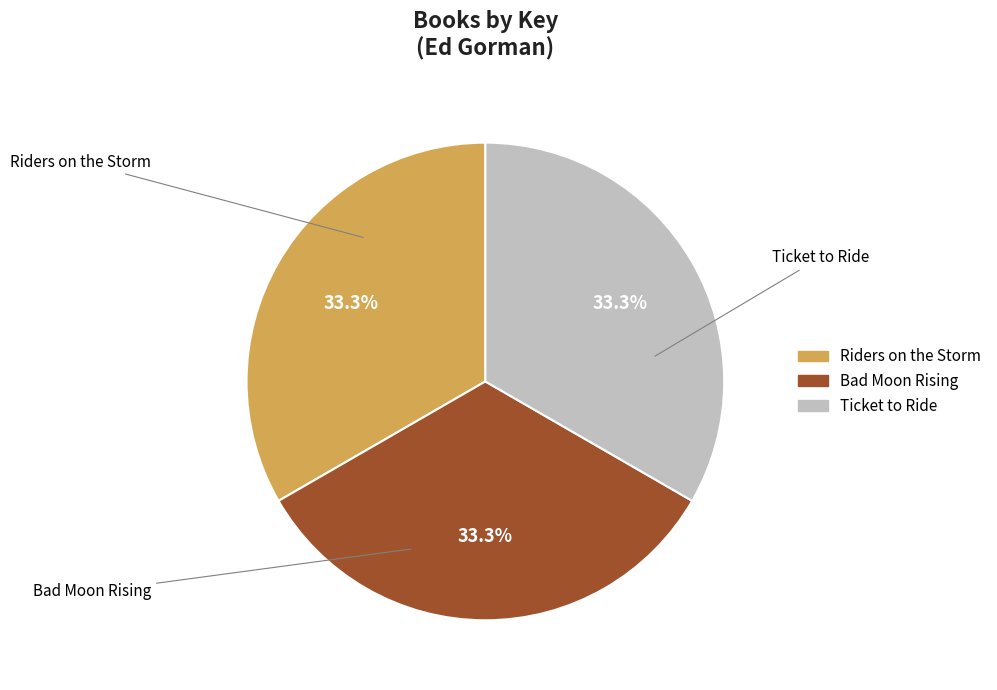

How many slices are in this pie chart?

3